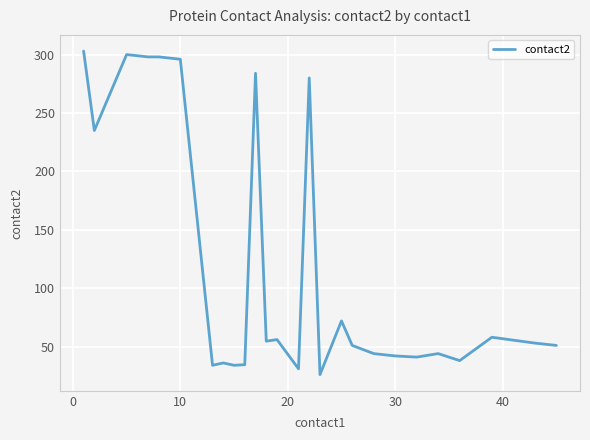

What is the minimum value shown in the chart?

26.0